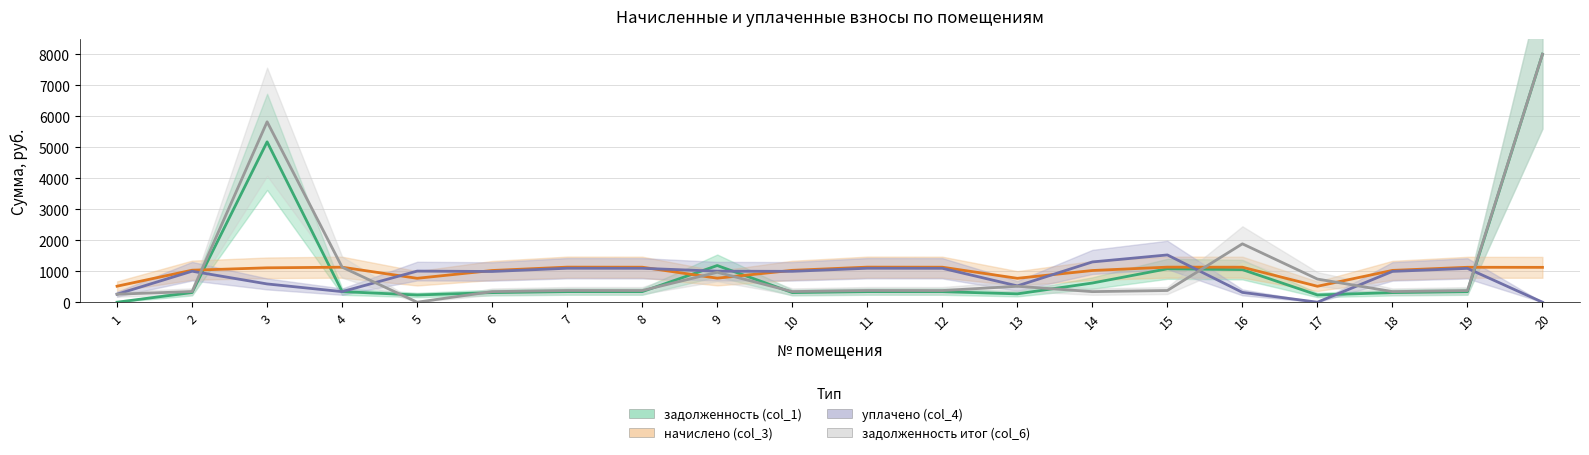

Where does the начислено (col_3) series first go above 1108?

3